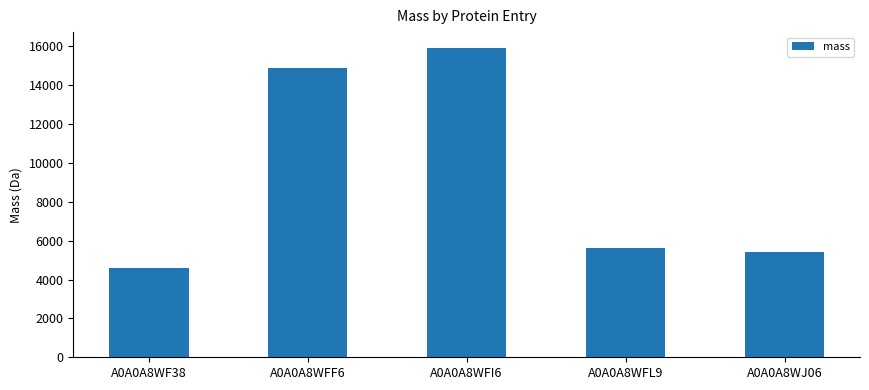

Does the chart contain any negative values?

No